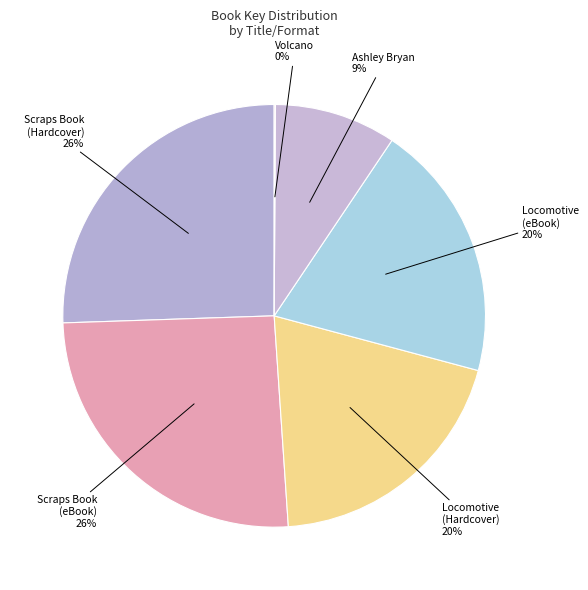

Does Scraps Book (Hardcover) represent more than half of the total?

No